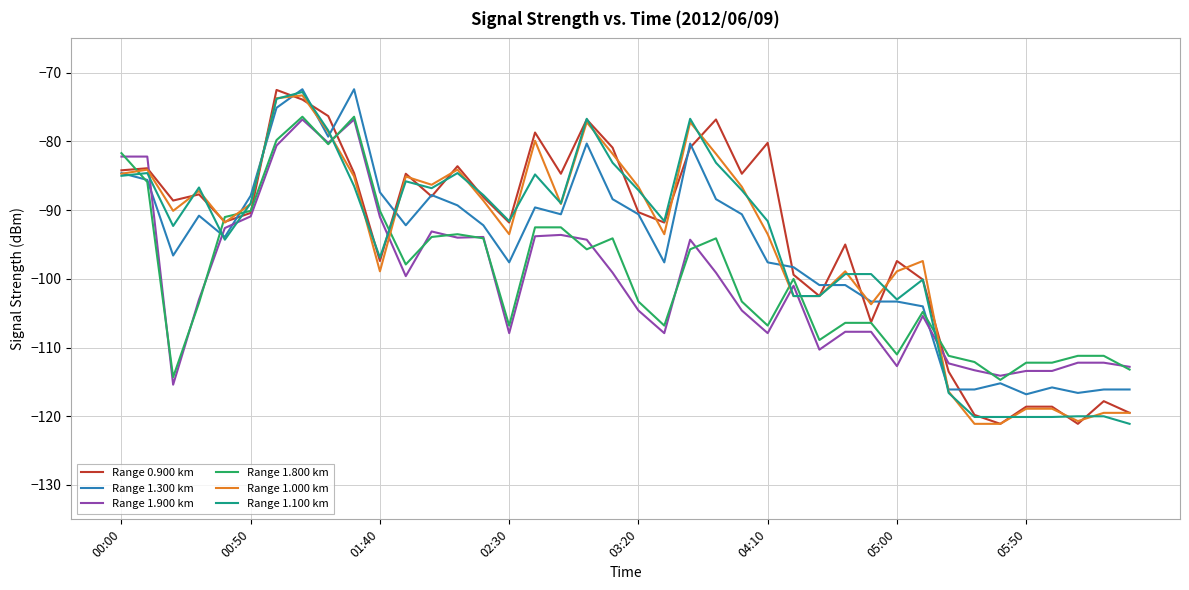

What is the smallest value displayed?

-121.1